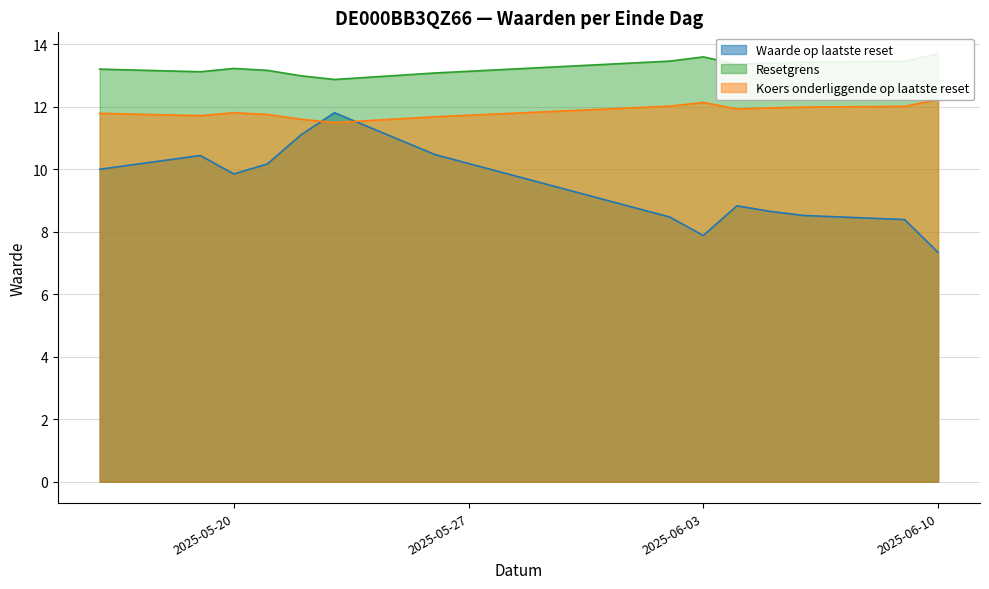

Rank the series at 2025-05-22 from highest to lowest value.

Resetgrens, Koers onderliggende op laatste reset, Waarde op laatste reset